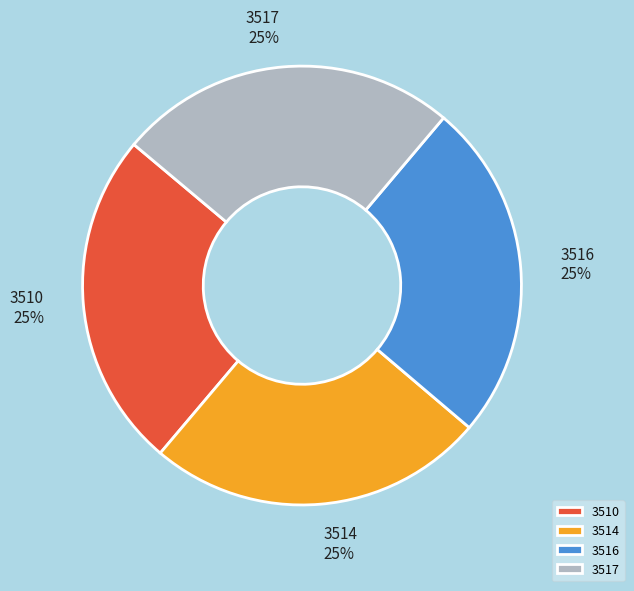

Does 3517 account for over 50% of the chart?

No